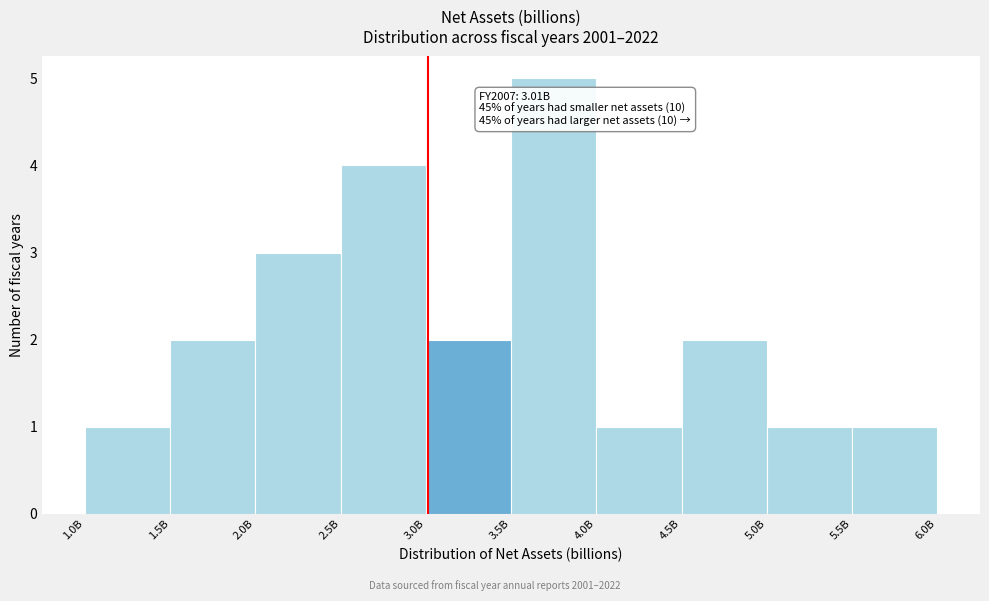

Reading right to left, list all the values displayed in this chart.

5.5B=1	5.0B=1	4.5B=2	4.0B=1	3.5B=5	3.0B=2	2.5B=4	2.0B=3	1.5B=2	1.0B=1